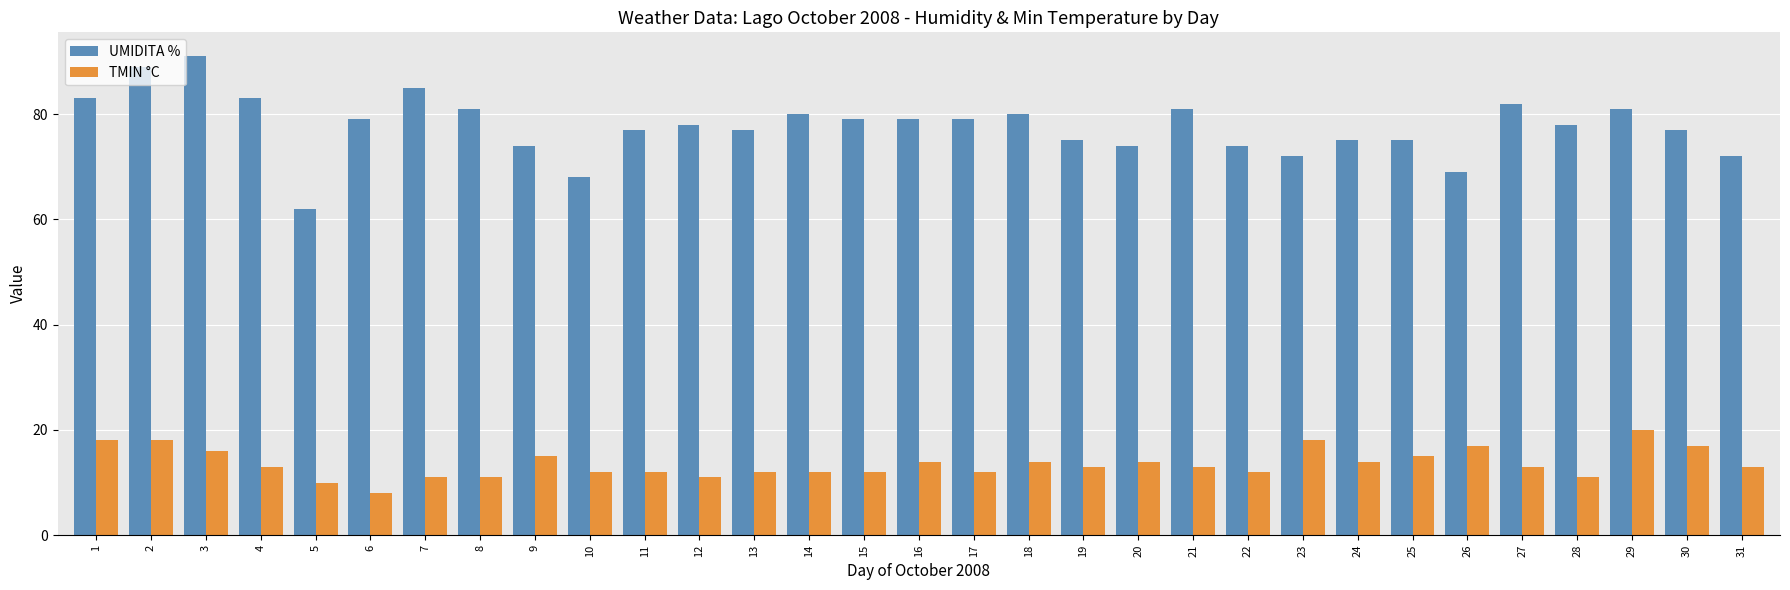

What is the smallest value displayed?

8